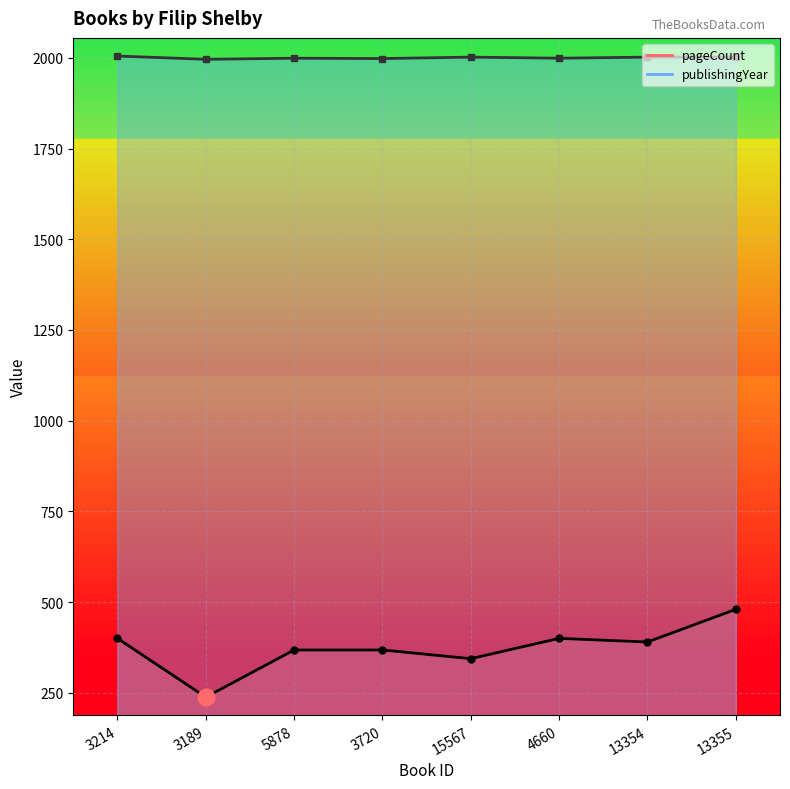

What is the highest value of the publishingYear series?

2005